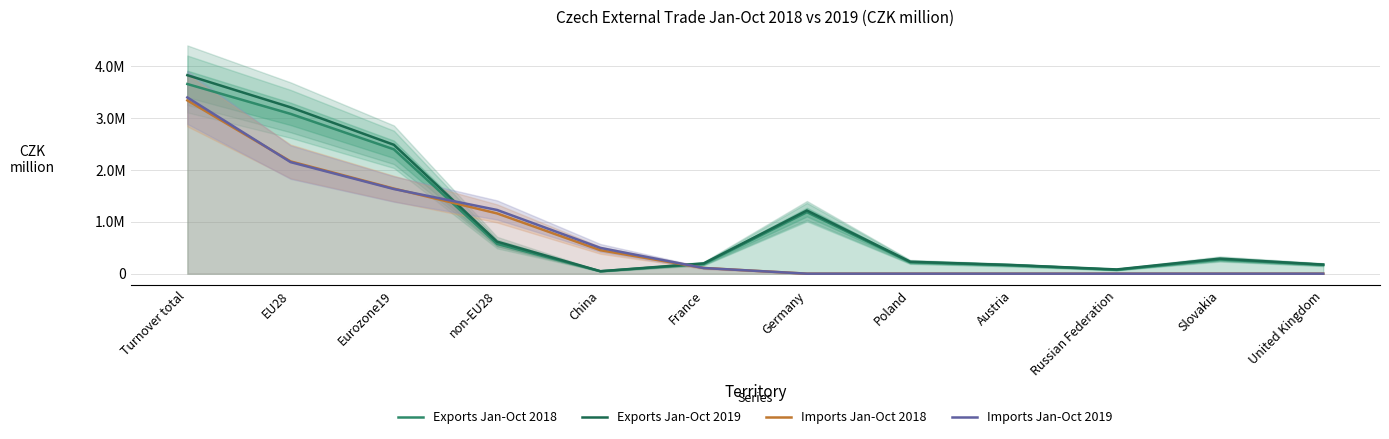

How many values in the Imports Jan-Oct 2018 series exceed 110022?

5